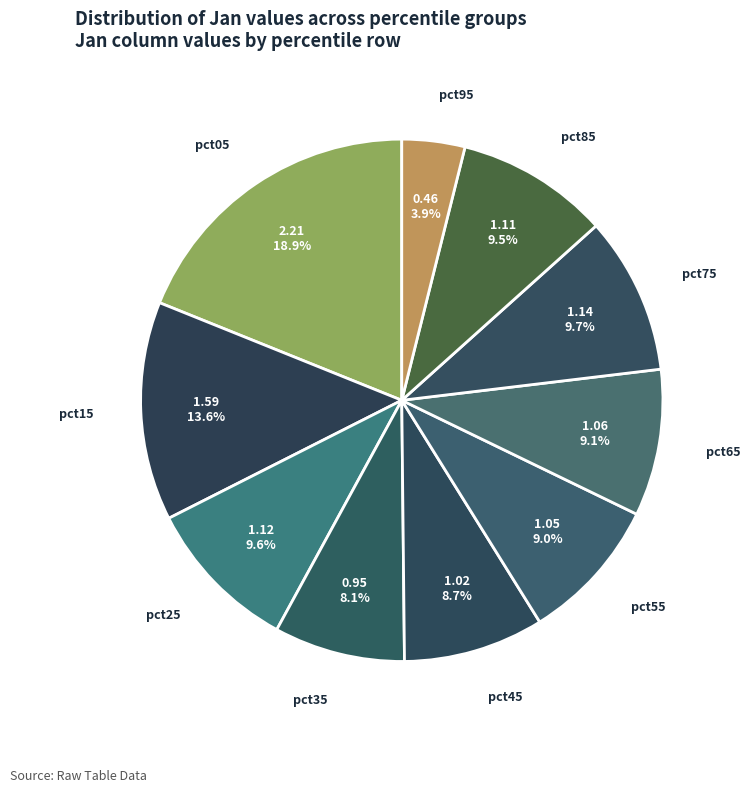

To the nearest percent, what is the difference between the pct25 and pct45 slice percentages?

1%